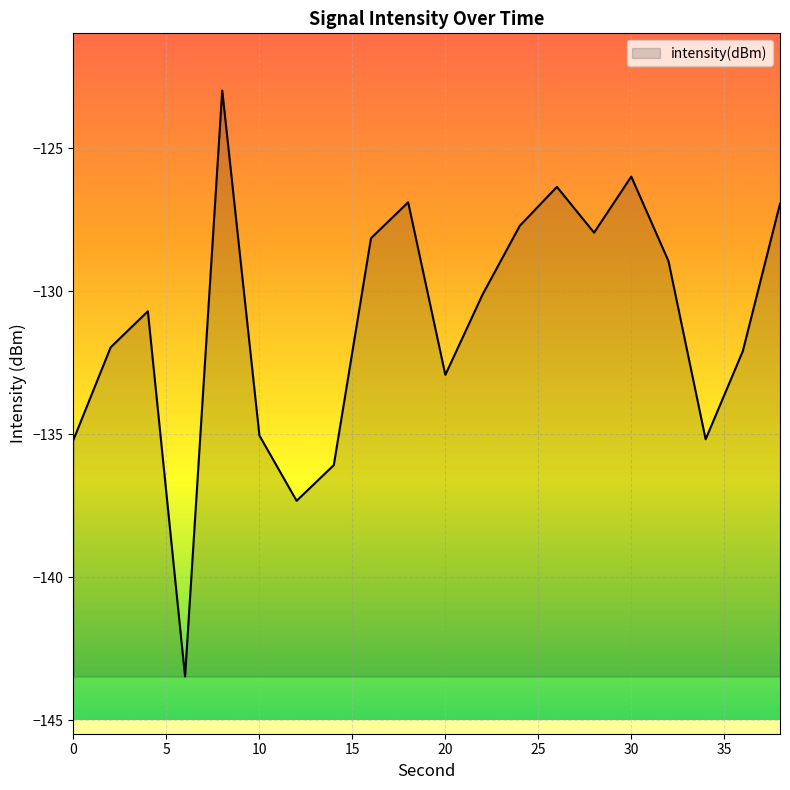

What is the difference between the maximum and minimum values?

20.5